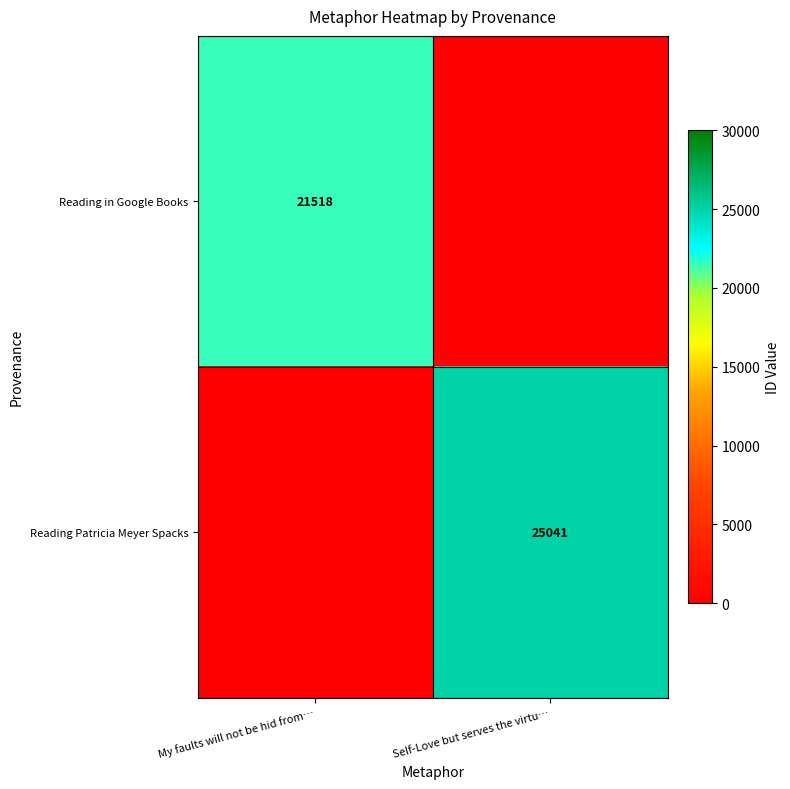

Is the value of Reading Patricia Meyer Spacks at Self-Love but serves the virtu… greater than the value of Reading in Google Books at My faults will not be hid from…?

Yes